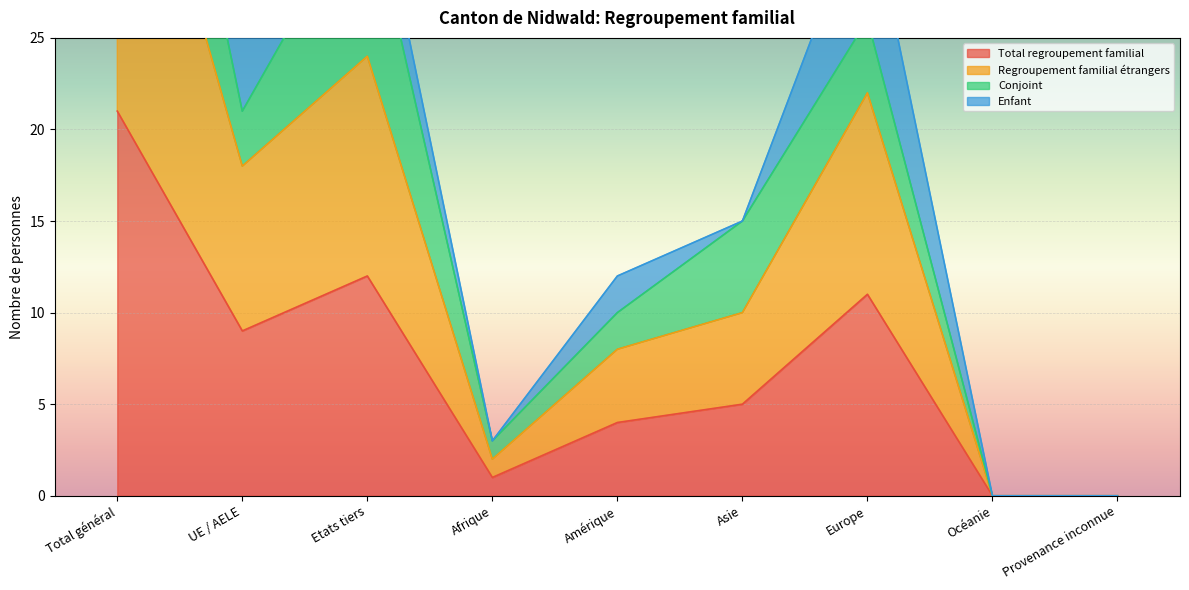

Is it true that Total regroupement familial equals 21 at Total général?

True